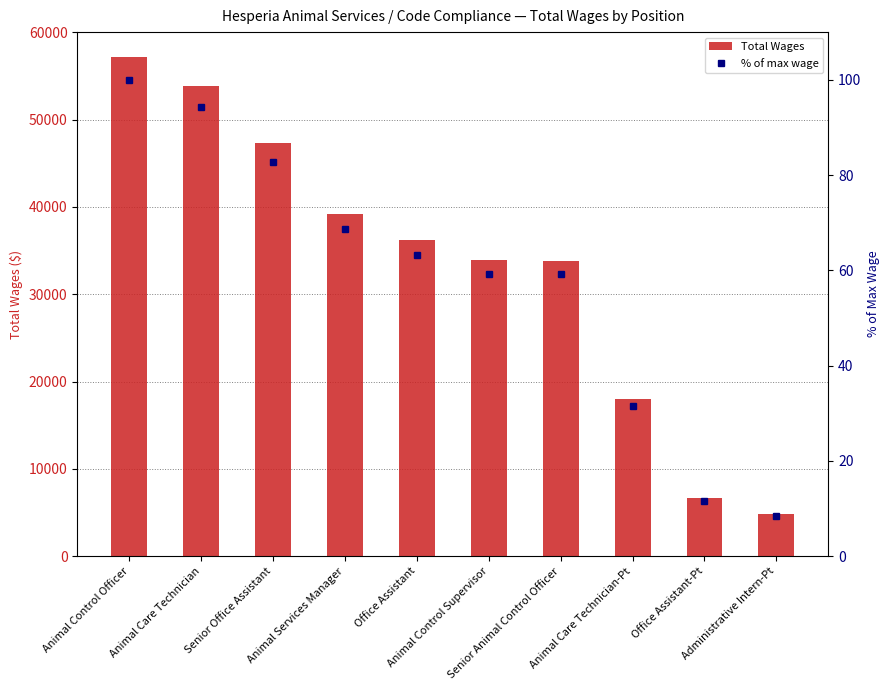

Which label corresponds to the largest value in the chart?

Animal Control Officer